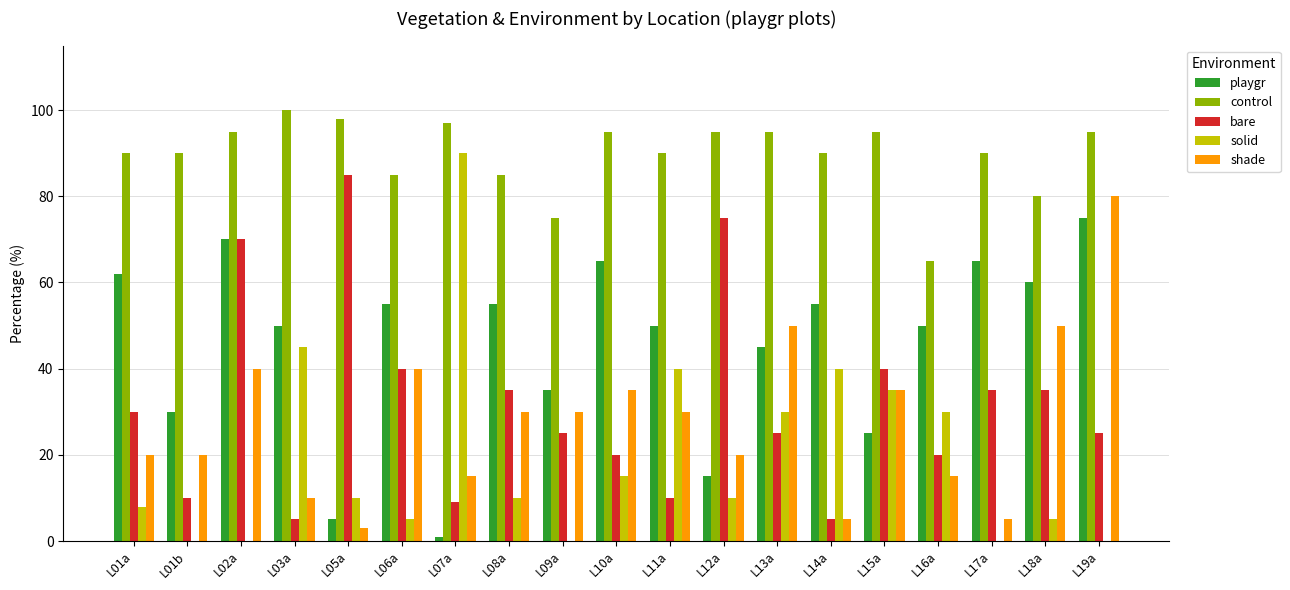

Which series has the widest spread of values?

solid